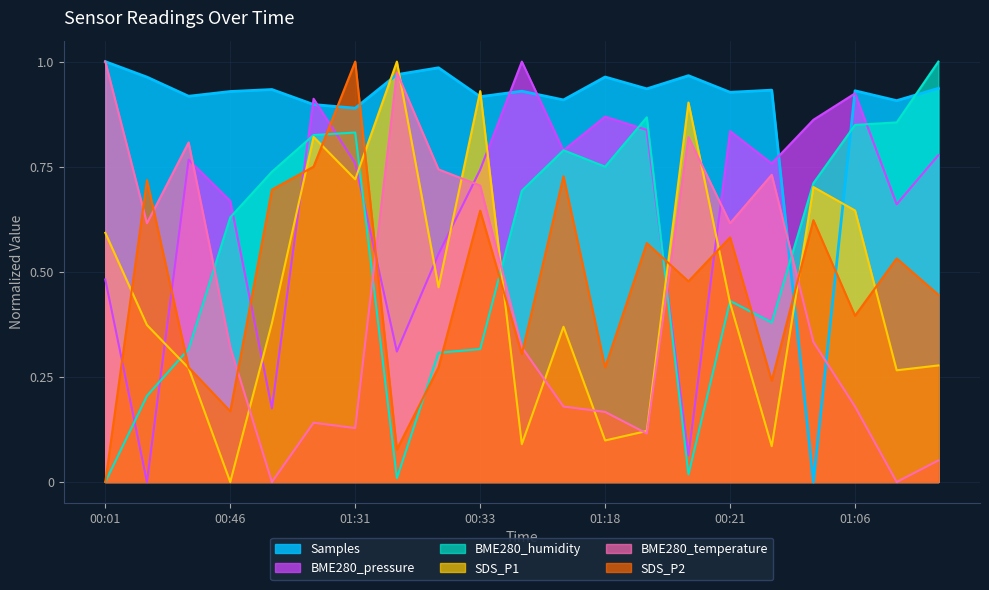

How many series are shown in this chart?

6